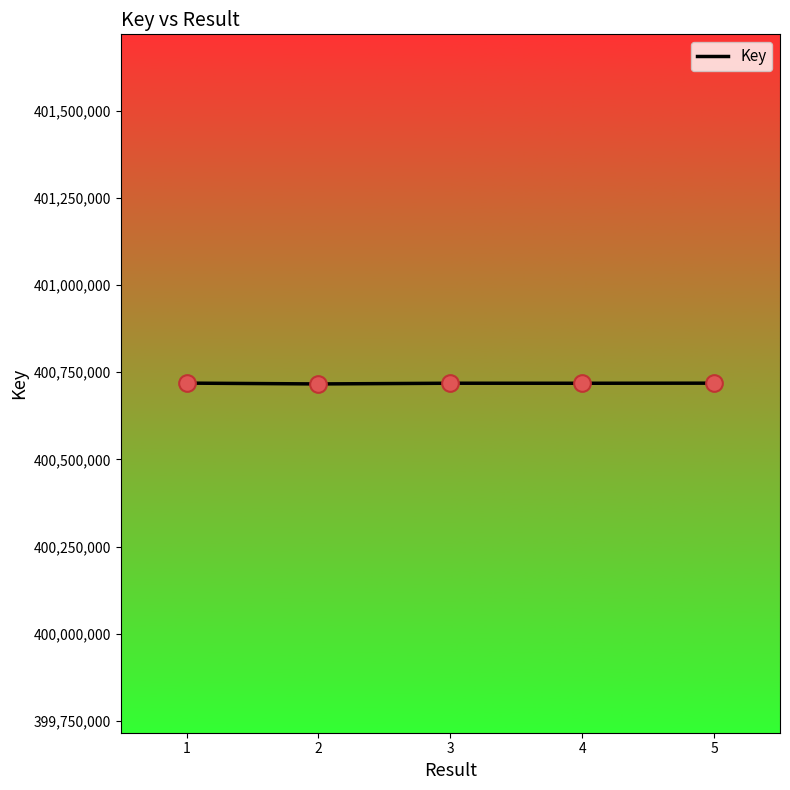

Approximately how many times larger is the value at 5 compared to 3?

1.0